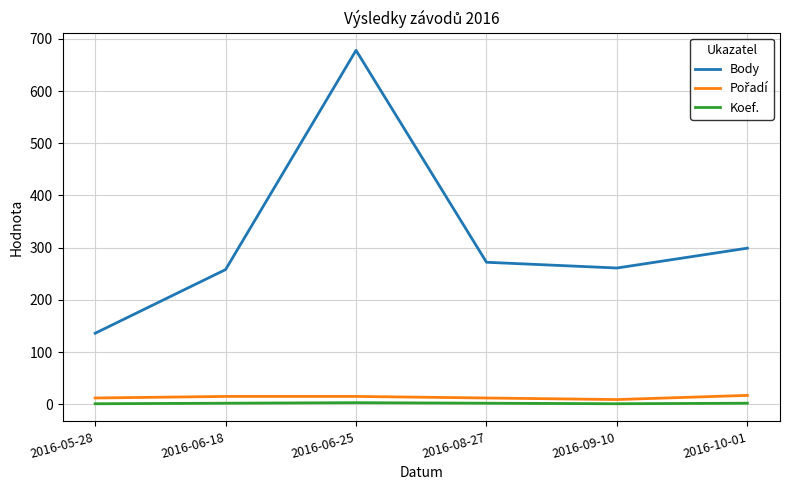

What value does the Body series have at 2016-09-10, to the nearest 100?

300